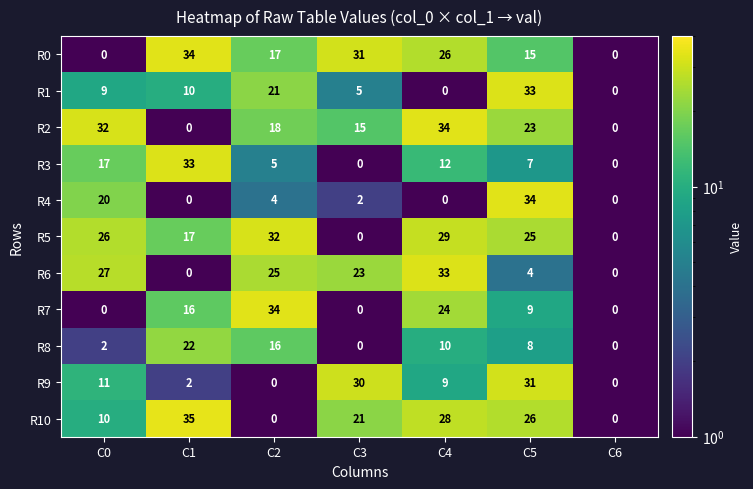

Between C1 and C2, which series saw the biggest shift?

R10